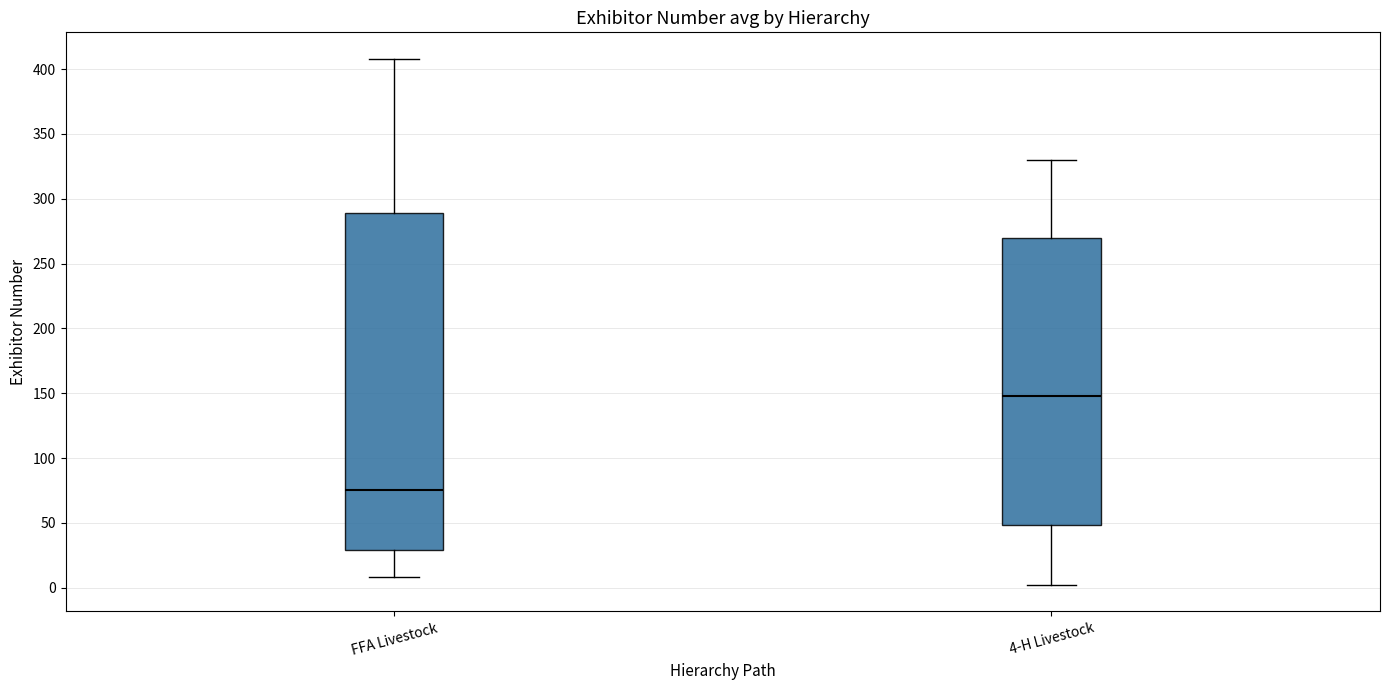

Which box has the lowest median line?

FFA Livestock